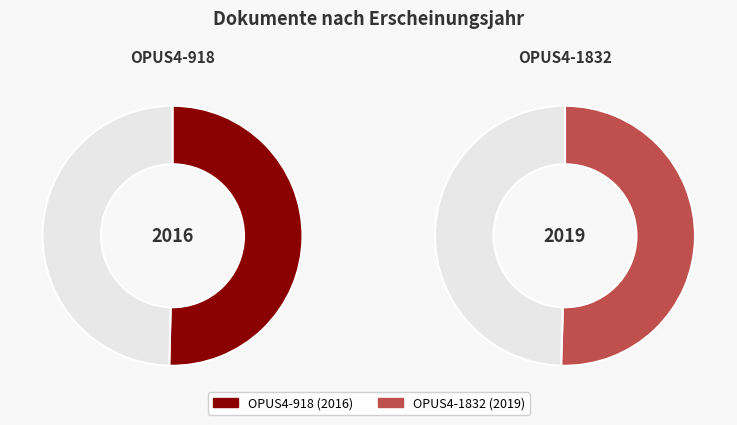

To the nearest percent, what portion does OPUS4-1832 represent?

50%